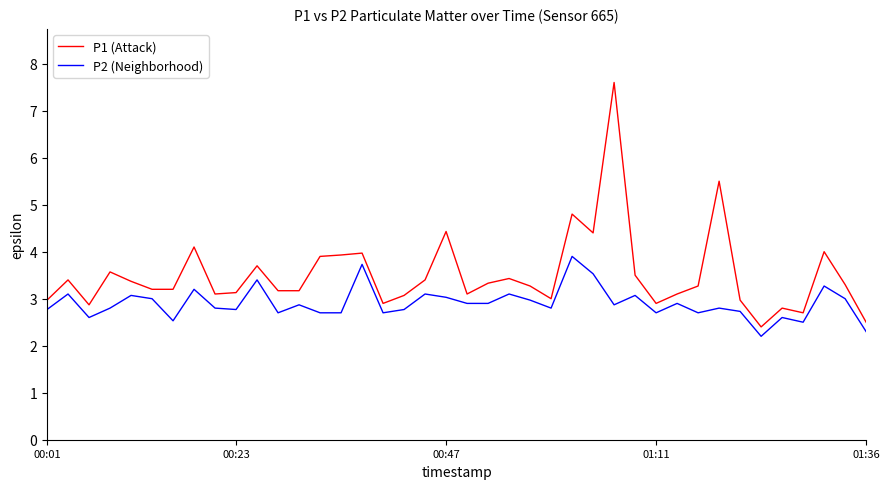

What is the greatest value displayed?

7.6